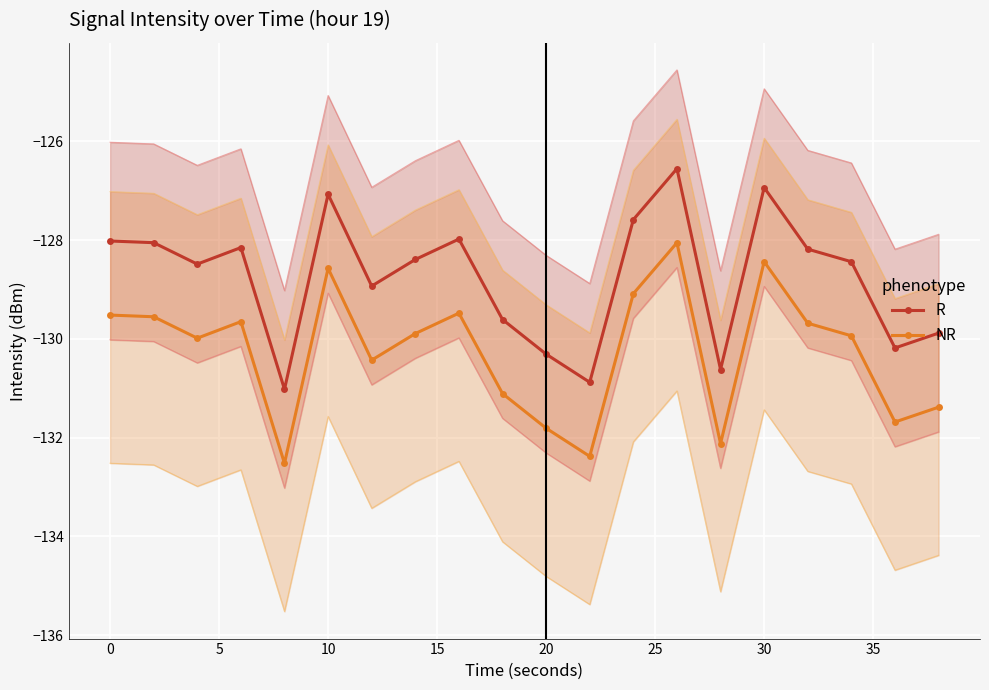

True or false: NR and R intersect in this chart.

False